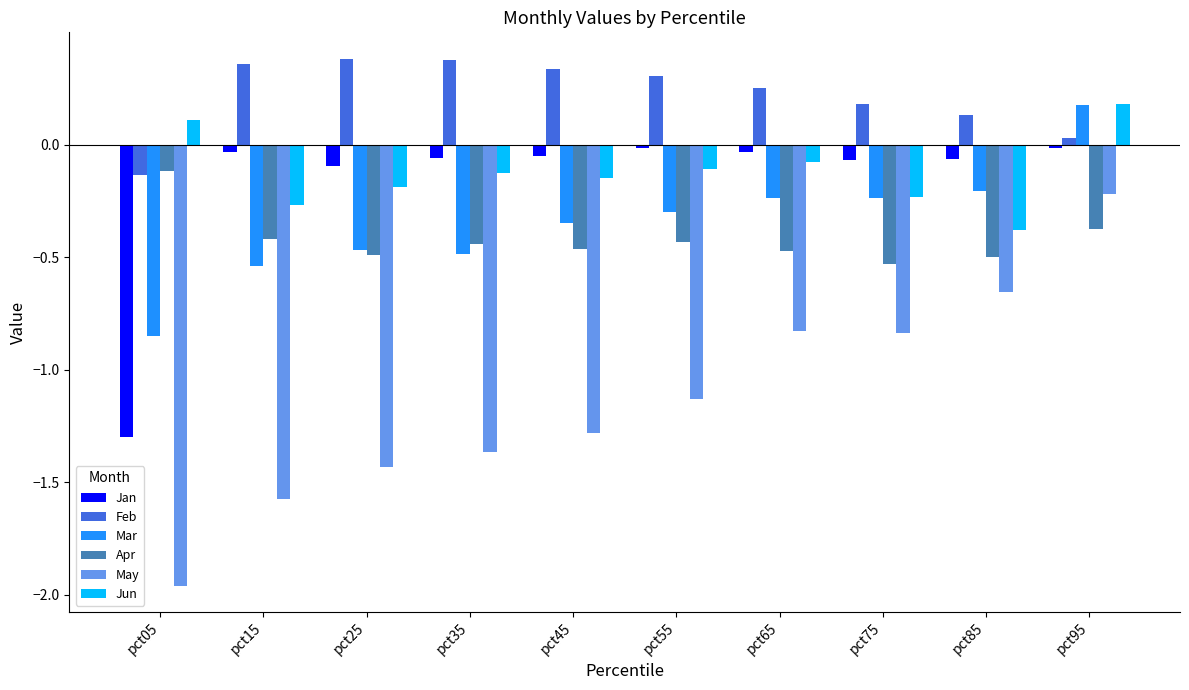

What are all the series names shown in the legend?

Jan, Feb, Mar, Apr, May, Jun